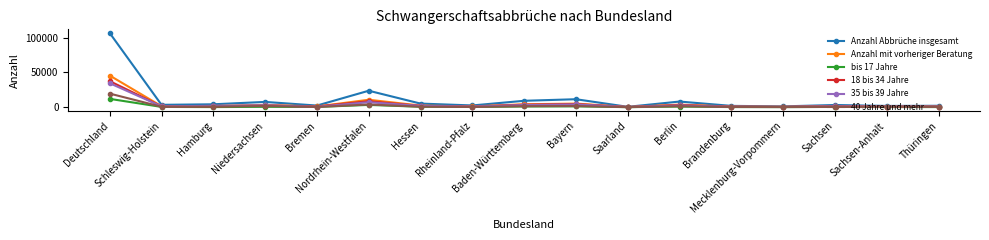

What is the average value of the bis 17 Jahre series?

1289